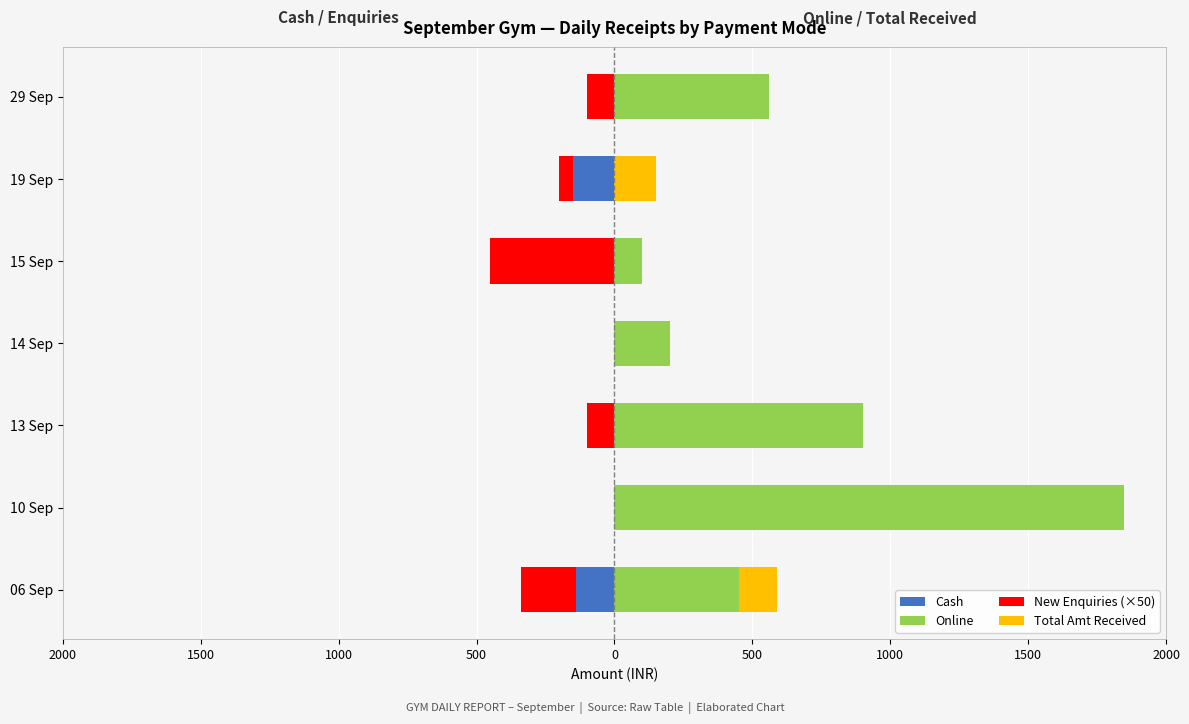

Count the number of data series in this chart.

4